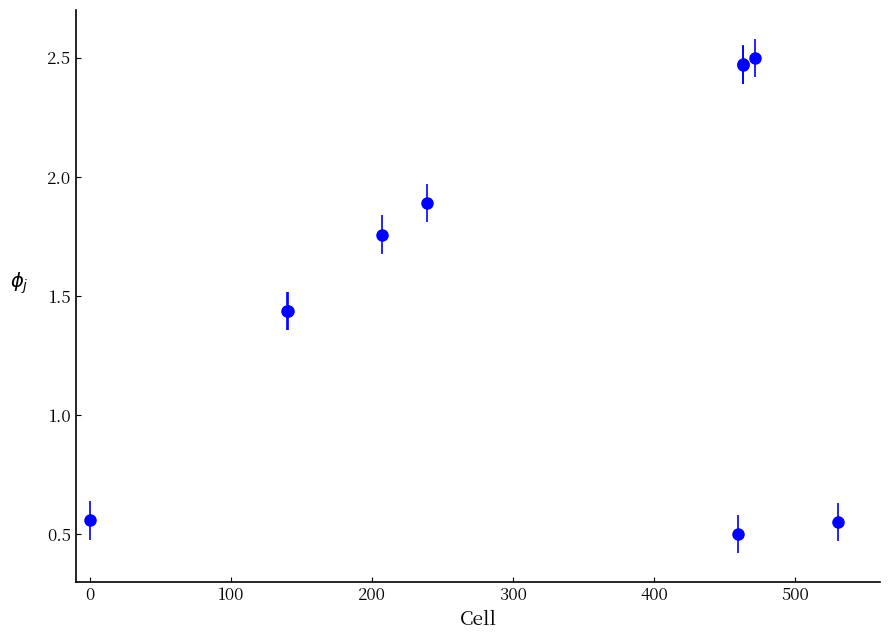

What is the difference between the maximum and second lowest values?

1.9